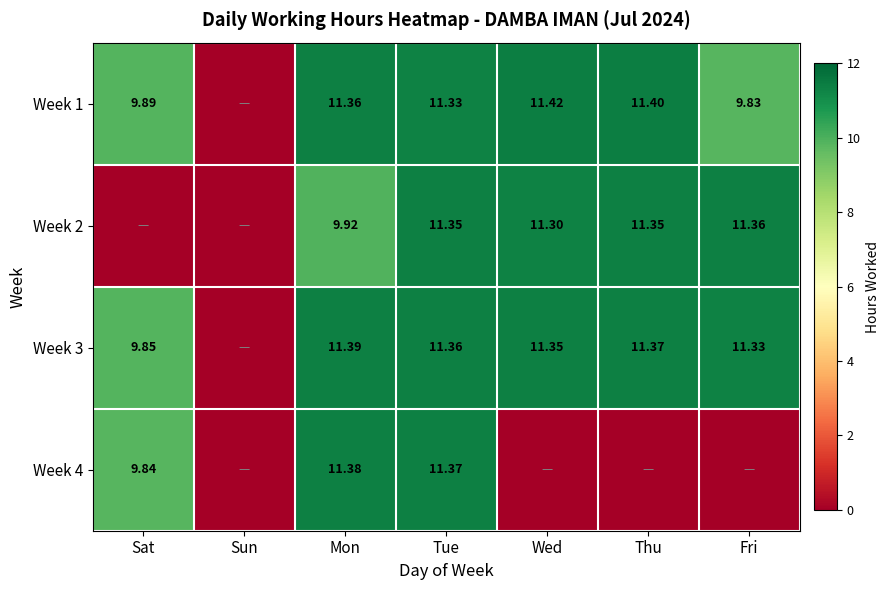

The value of Week 1 at Tue is 11.3. True or false?

True